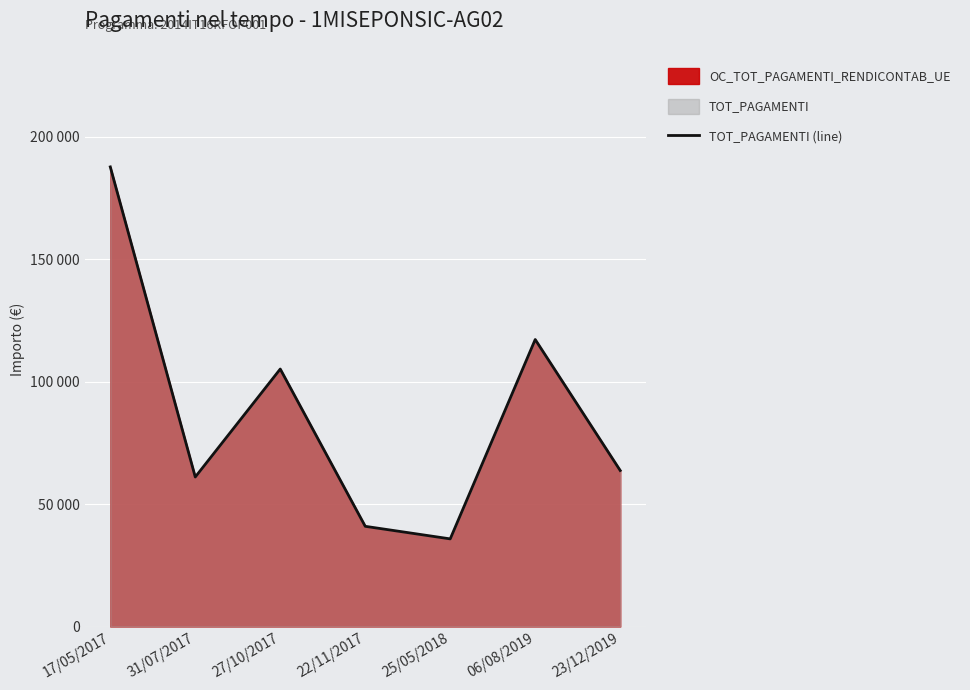

What is the approximate value at 31/07/2017?

61024.7